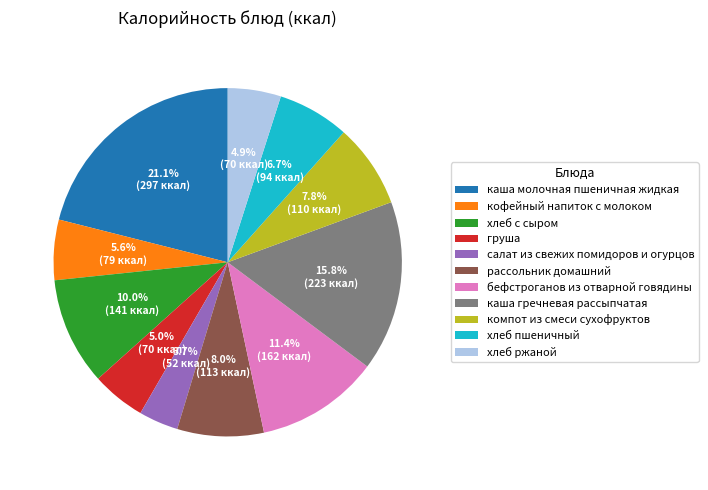

Is there any slice that represents more than half of the pie?

No